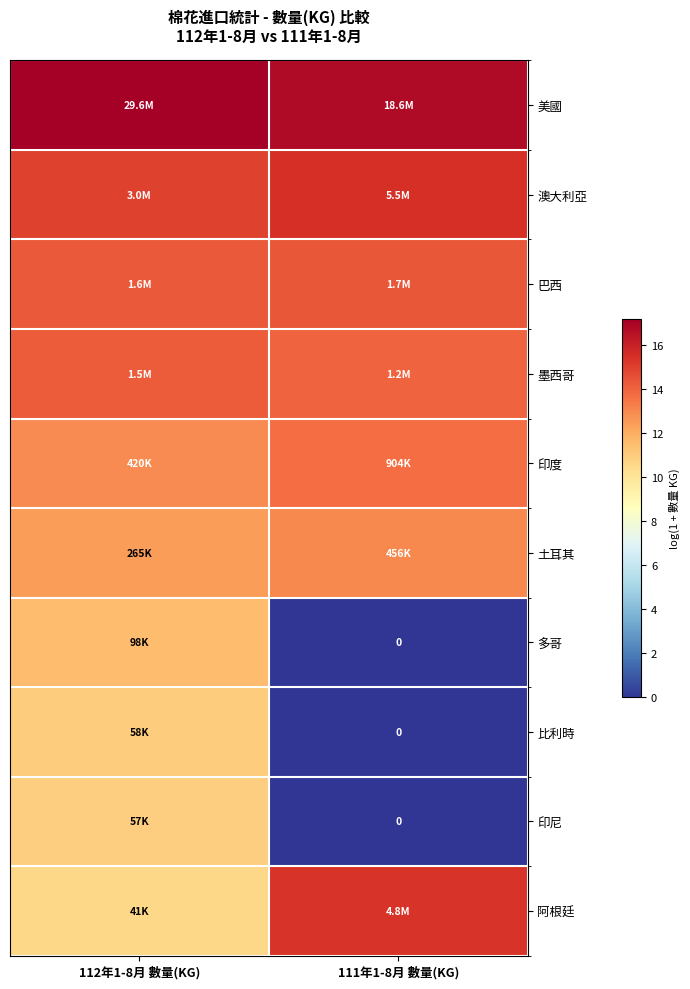

At 111年1-8月 數量(KG), list the series in order from largest to smallest.

美國, 澳大利亞, 阿根廷, 巴西, 墨西哥, 印度, 土耳其, 多哥, 比利時, 印尼